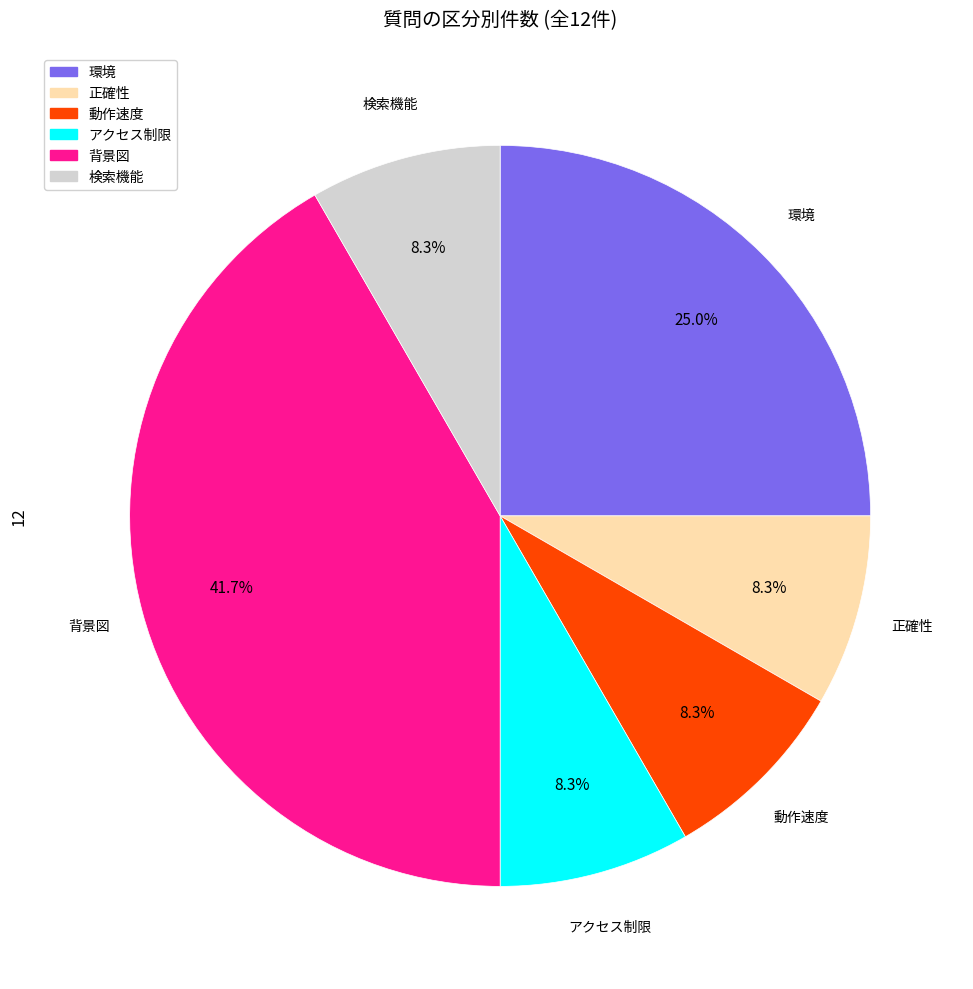

What is the largest slice in the pie chart?

背景図